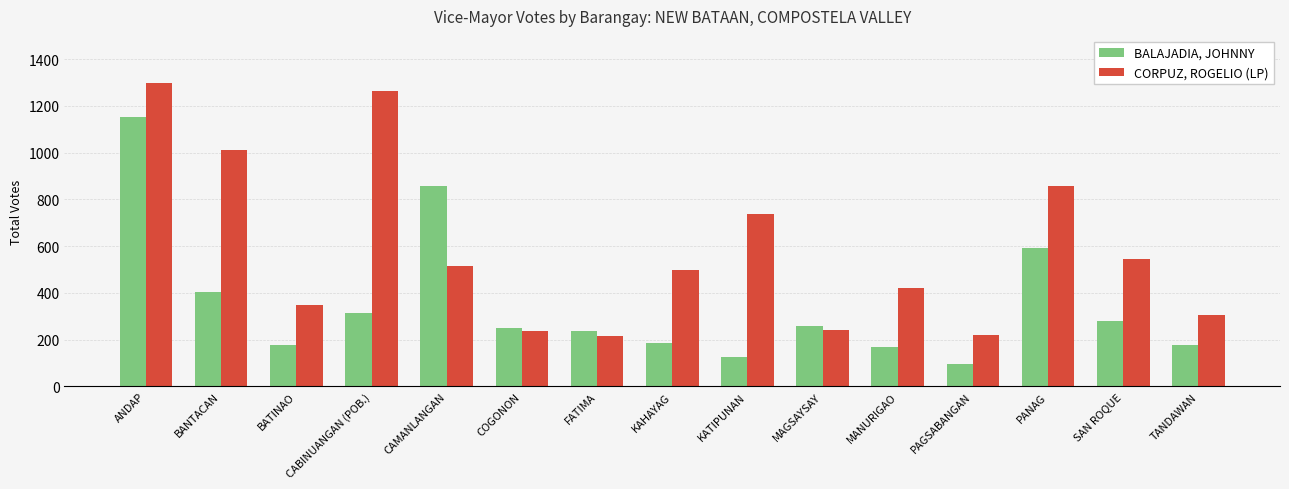

Is it true that BALAJADIA, JOHNNY equals 410 at CABINUANGAN (POB.)?

False